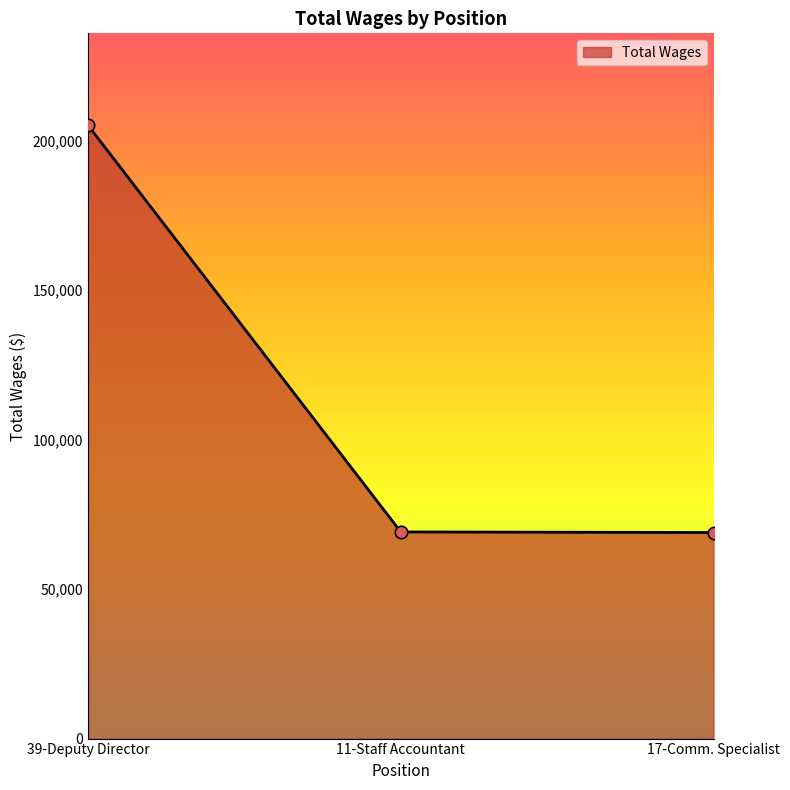

What is the ratio of the value at 17-Comm. Specialist to the value at 39-Deputy Director?

0.3